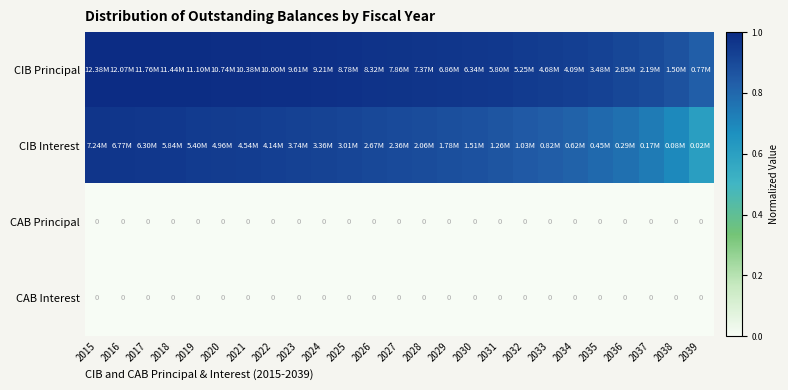

Which has a higher value, 2036 or 2017?

2017